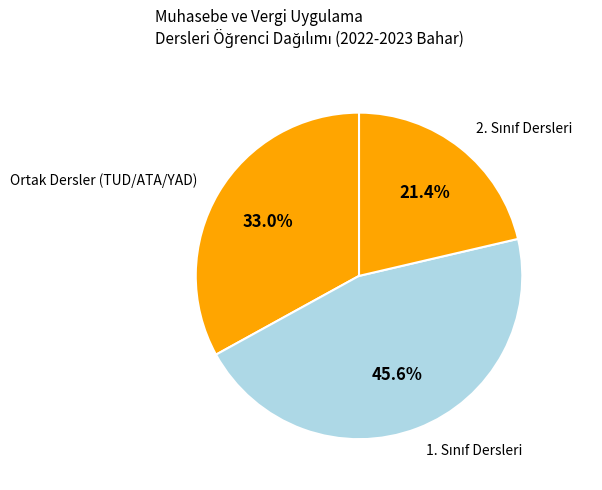

Does any single category account for the majority?

No